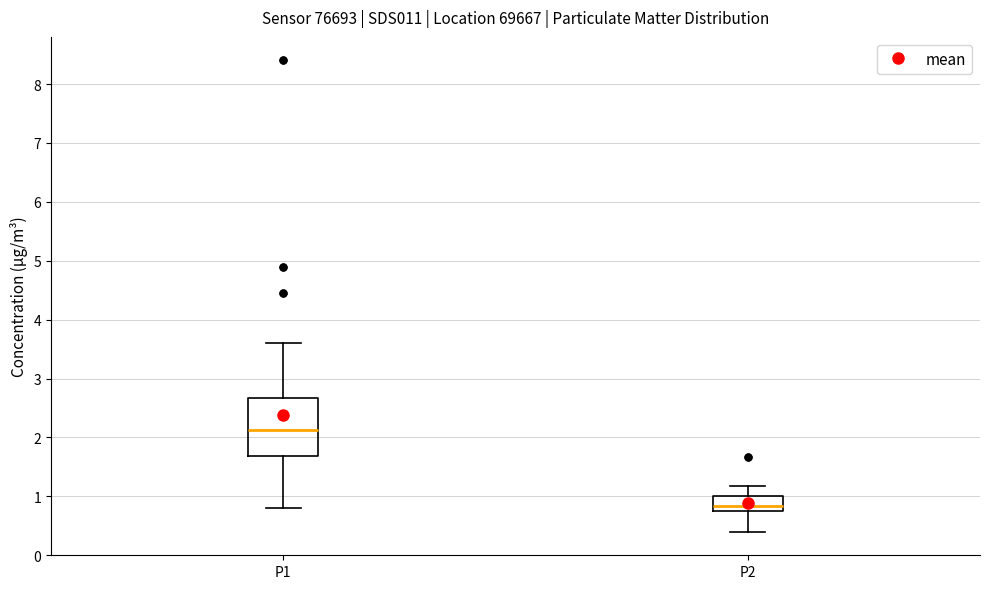

Reading left to right, read every box against the y-axis: the position of its median line, the range the box covers, and the ends of its whiskers. The values are not printed on the chart, so give them approximately, as read against the axis.

P1: median 2.1, box 1.7 to 2.7, whiskers 0.8 to 3.6
P2: median 0.8, box 0.7 to 1.0, whiskers 0.4 to 1.2